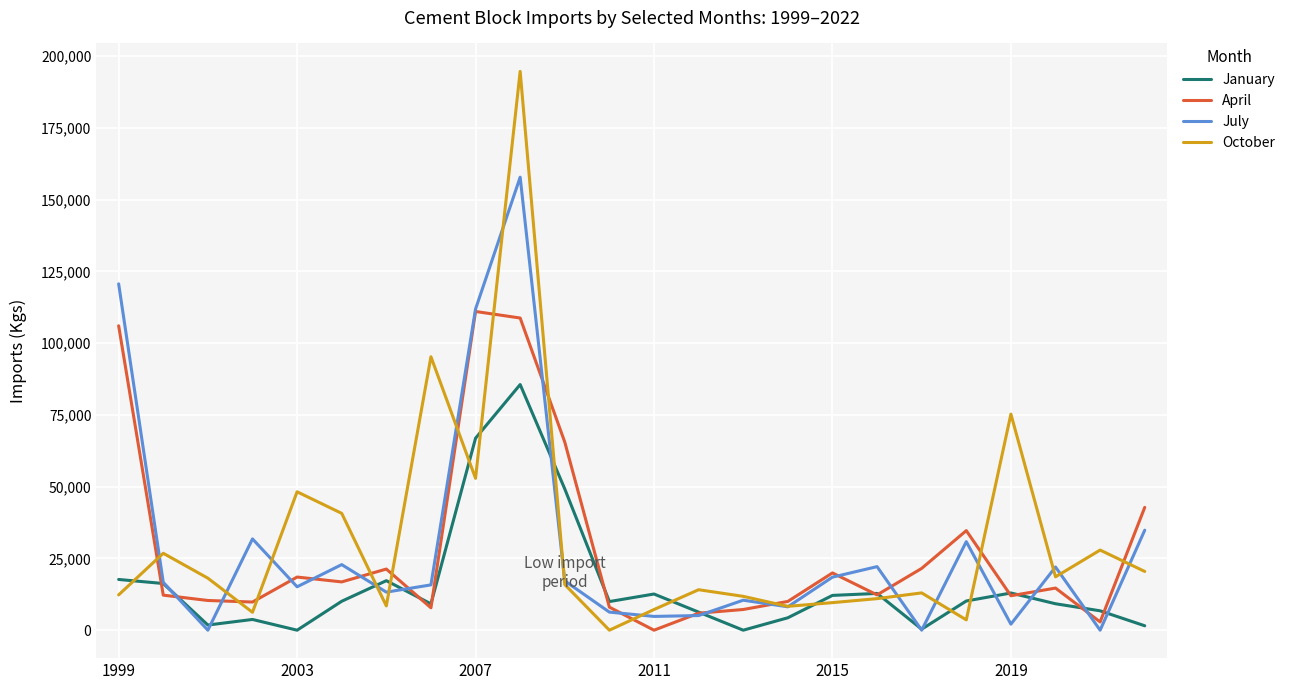

Which series has the widest spread of values?

October